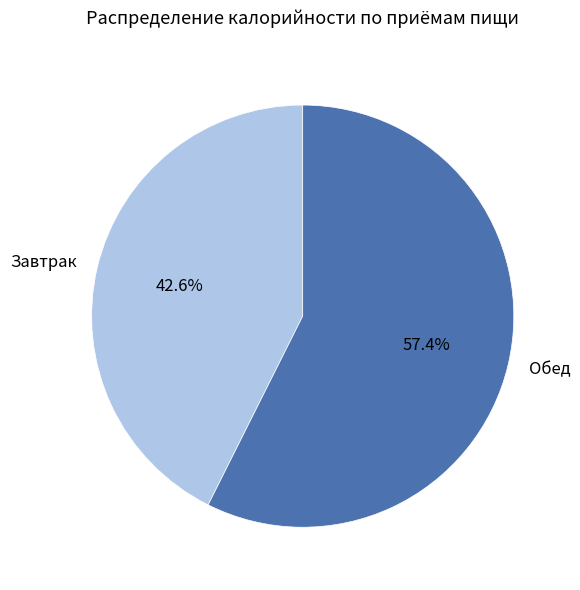

To the nearest percent, what percentage of the pie is Обед?

57%